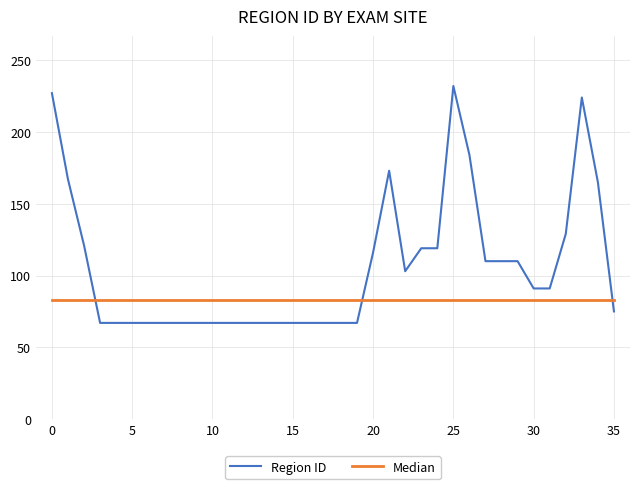

How many intersections are there between Region ID and Median?

3